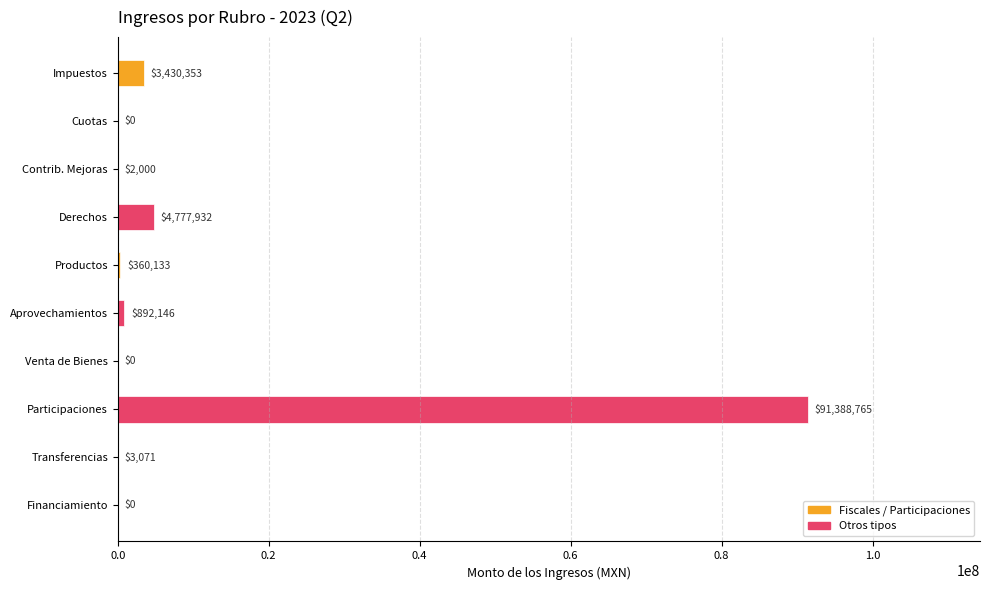

The chart shows a value of 3070.5 at Transferencias. True or false?

True